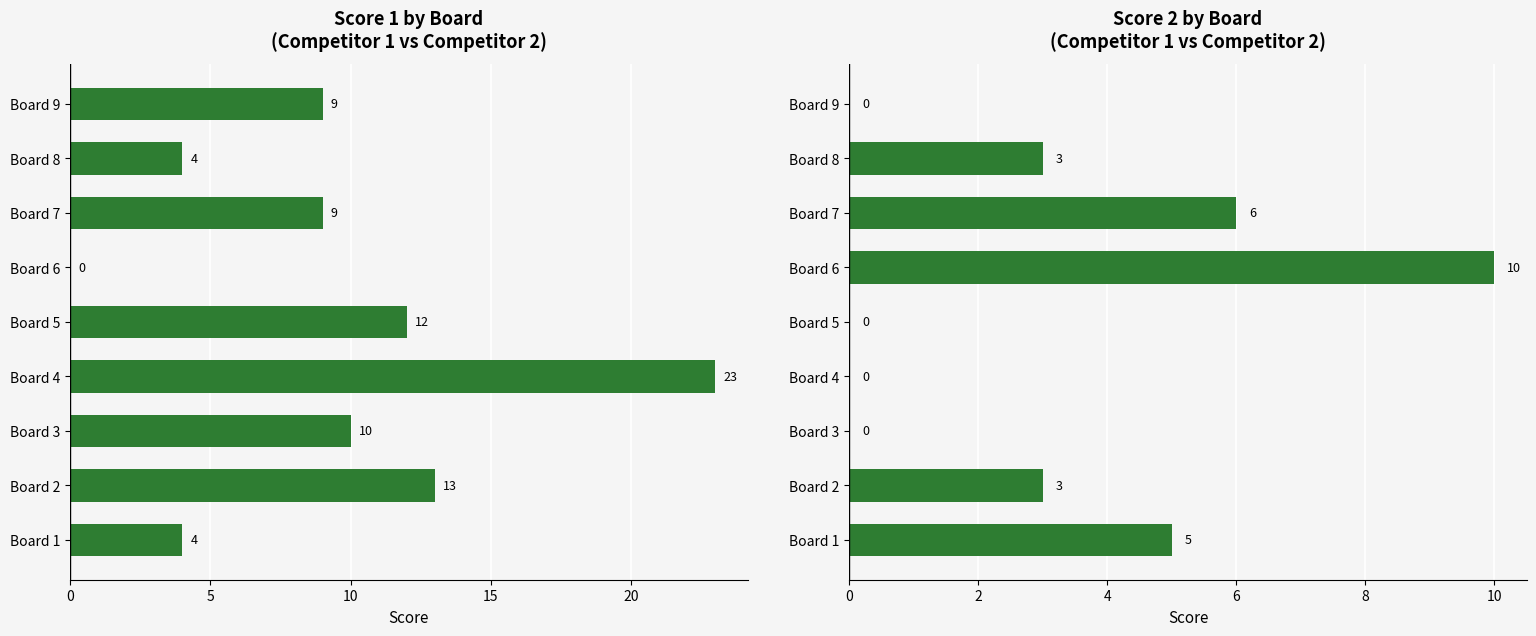

Which series has the largest total across all categories?

Score 1